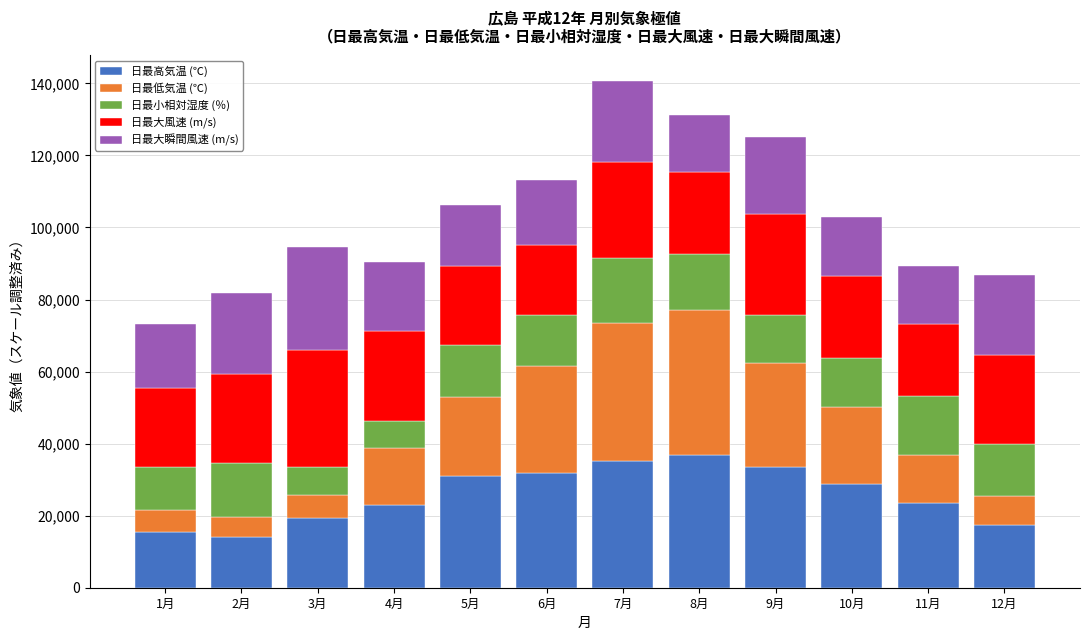

Count the number of data series in this chart.

5